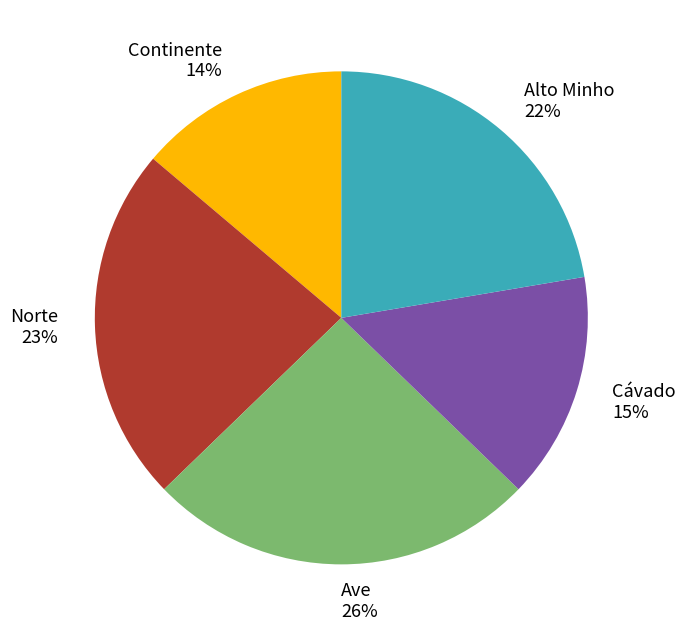

Count the number of slices in the pie.

5